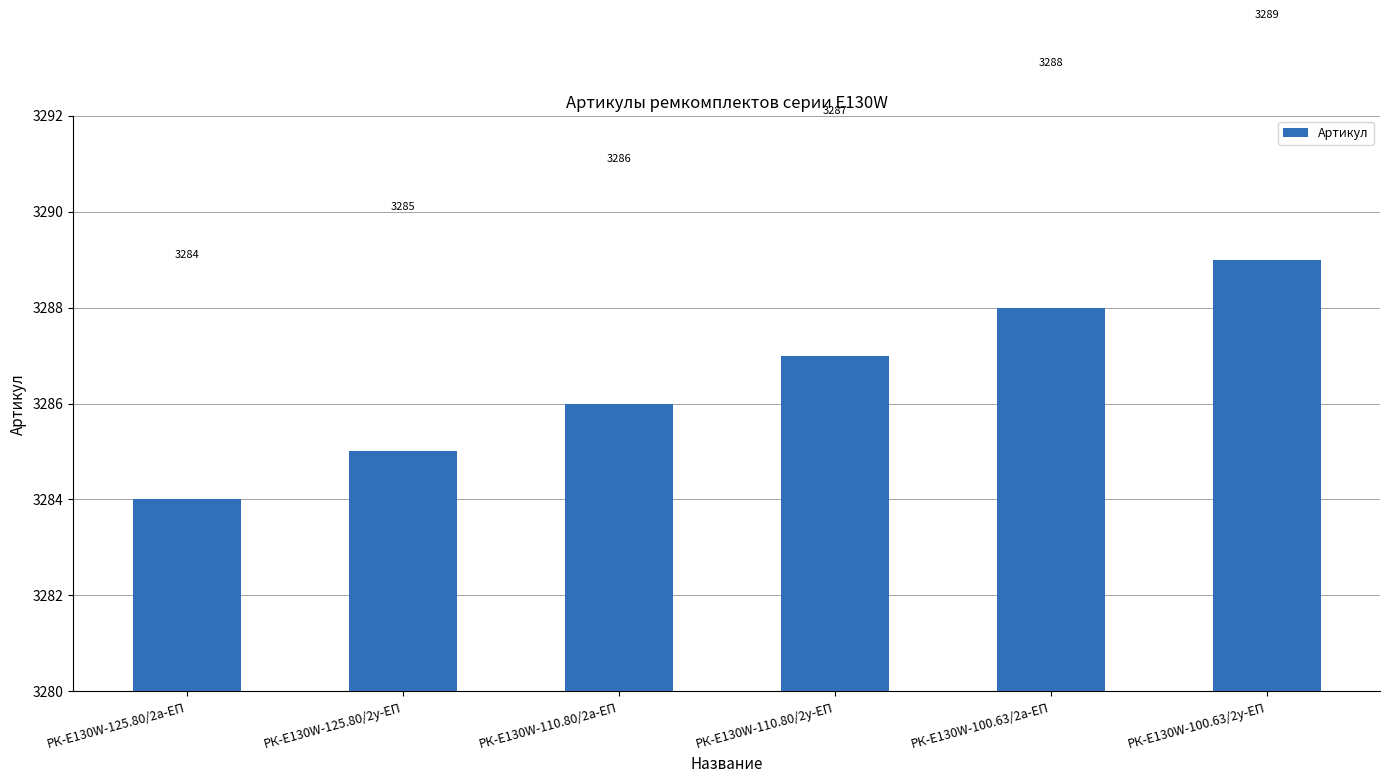

Reading left to right, what are all the values shown in this chart?

3284	3285	3286	3287	3288	3289